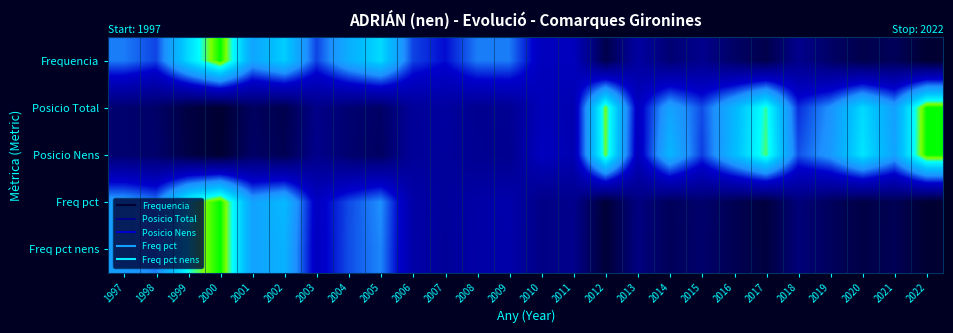

What is the difference between the highest and lowest values at 2004?

0.5